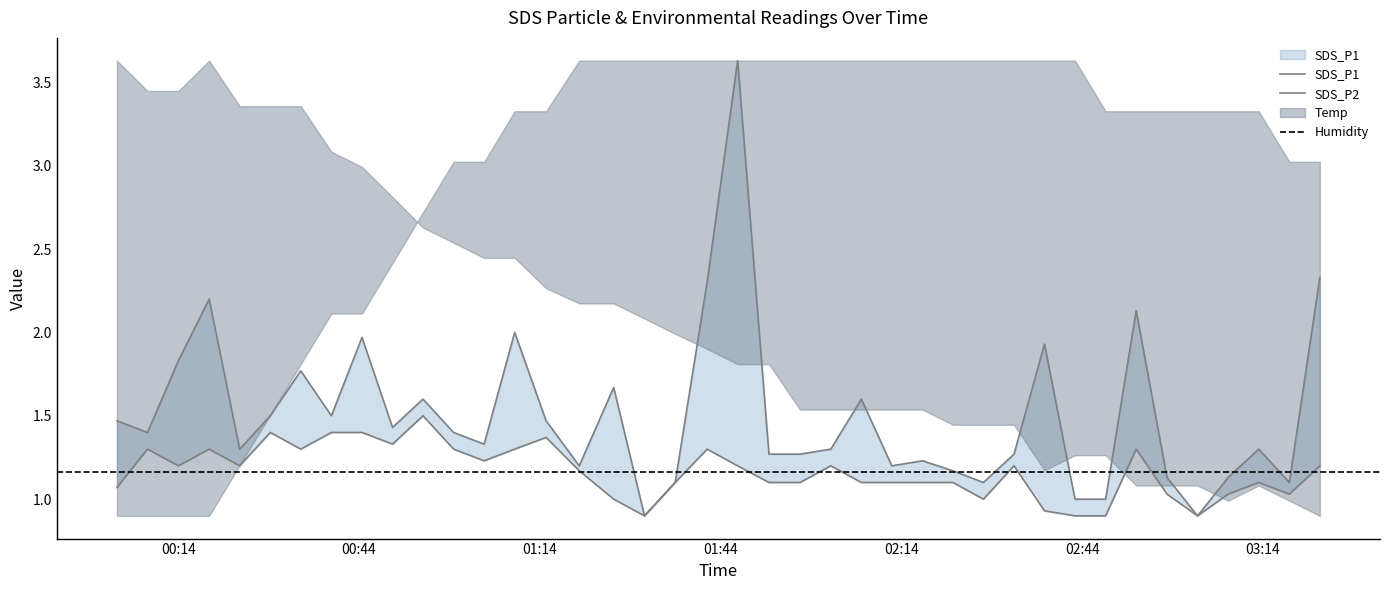

Reading right to left, list all the values displayed in this chart.

SDS_P1: 2023/09/19 03:23:27=2.3	2023/09/19 03:18:23=1.1	2023/09/19 03:13:18=1.3	2023/09/19 03:08:14=1.1	2023/09/19 03:03:09=0.9	2023/09/19 02:58:05=1.1	2023/09/19 02:52:58=2.1	2023/09/19 02:47:54=1.0	2023/09/19 02:42:49=1.0	2023/09/19 02:37:45=1.9	2023/09/19 02:32:42=1.3	2023/09/19 02:27:37=1.1	2023/09/19 02:22:34=1.2	2023/09/19 02:17:31=1.2	2023/09/19 02:12:25=1.2	2023/09/19 02:07:22=1.6	2023/09/19 02:02:18=1.3	2023/09/19 01:57:11=1.3	2023/09/19 01:52:02=1.3	2023/09/19 01:46:50=3.6	2023/09/19 01:41:46=2.3	2023/09/19 01:36:28=1.1	2023/09/19 01:31:23=0.9	2023/09/19 01:26:16=1.7	2023/09/19 01:20:33=1.2	2023/09/19 01:15:03=1.5	2023/09/19 01:09:50=2.0	2023/09/19 01:04:46=1.3	2023/09/19 00:59:42=1.4	2023/09/19 00:54:37=1.6	2023/09/19 00:49:34=1.4	2023/09/19 00:44:30=2.0	2023/09/19 00:39:25=1.5	2023/09/19 00:34:20=1.8	2023/09/19 00:29:17=1.5	2023/09/19 00:24:12=1.3	2023/09/19 00:19:08=2.2	2023/09/19 00:14:02=1.8	2023/09/19 00:08:54=1.4	2023/09/19 00:03:50=1.5
SDS_P2: 2023/09/19 03:23:27=1.2	2023/09/19 03:18:23=1.0	2023/09/19 03:13:18=1.1	2023/09/19 03:08:14=1.0	2023/09/19 03:03:09=0.9	2023/09/19 02:58:05=1.0	2023/09/19 02:52:58=1.3	2023/09/19 02:47:54=0.9	2023/09/19 02:42:49=0.9	2023/09/19 02:37:45=0.9	2023/09/19 02:32:42=1.2	2023/09/19 02:27:37=1.0	2023/09/19 02:22:34=1.1	2023/09/19 02:17:31=1.1	2023/09/19 02:12:25=1.1	2023/09/19 02:07:22=1.1	2023/09/19 02:02:18=1.2	2023/09/19 01:57:11=1.1	2023/09/19 01:52:02=1.1	2023/09/19 01:46:50=1.2	2023/09/19 01:41:46=1.3	2023/09/19 01:36:28=1.1	2023/09/19 01:31:23=0.9	2023/09/19 01:26:16=1.0	2023/09/19 01:20:33=1.2	2023/09/19 01:15:03=1.4	2023/09/19 01:09:50=1.3	2023/09/19 01:04:46=1.2	2023/09/19 00:59:42=1.3	2023/09/19 00:54:37=1.5	2023/09/19 00:49:34=1.3	2023/09/19 00:44:30=1.4	2023/09/19 00:39:25=1.4	2023/09/19 00:34:20=1.3	2023/09/19 00:29:17=1.4	2023/09/19 00:24:12=1.2	2023/09/19 00:19:08=1.3	2023/09/19 00:14:02=1.2	2023/09/19 00:08:54=1.3	2023/09/19 00:03:50=1.1